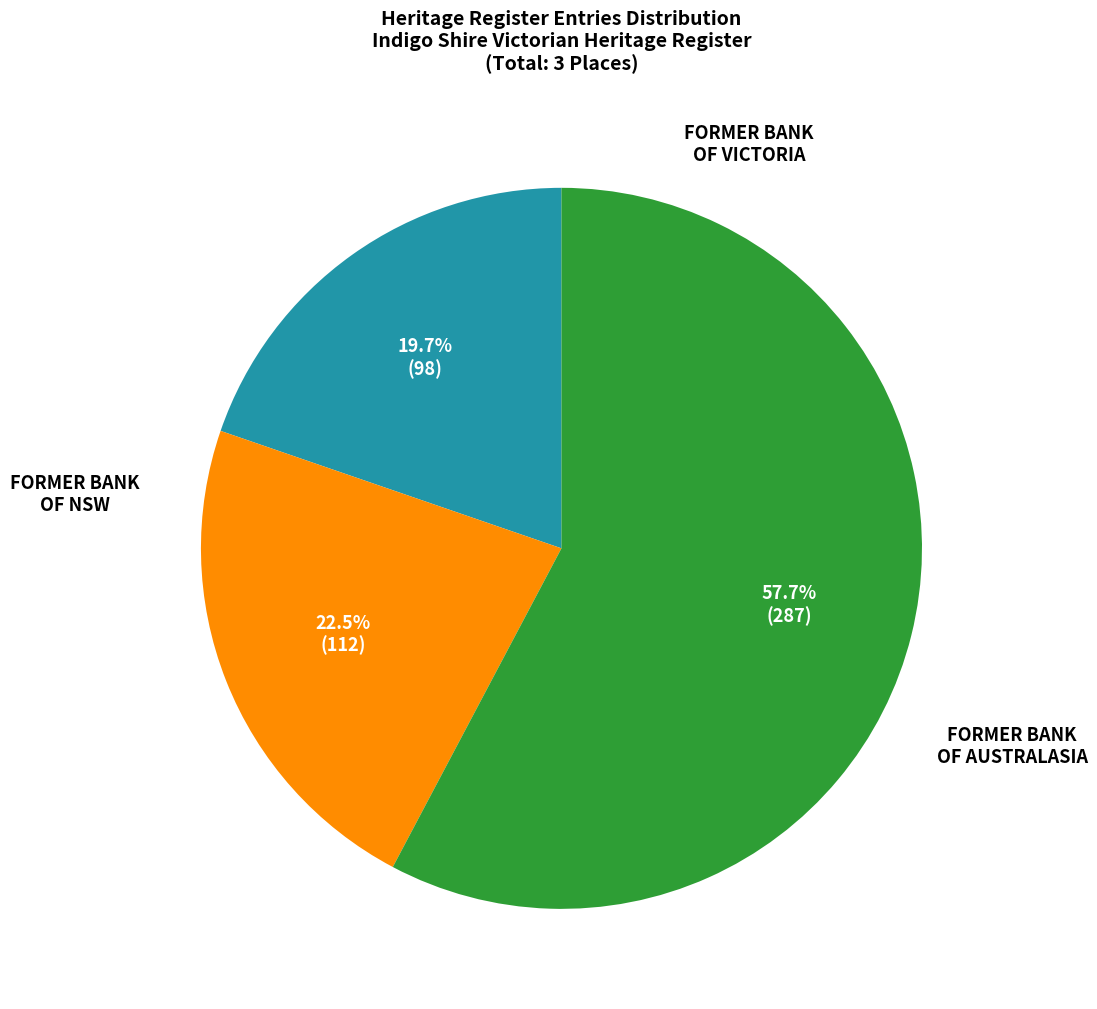

Does any single category account for the majority?

Yes